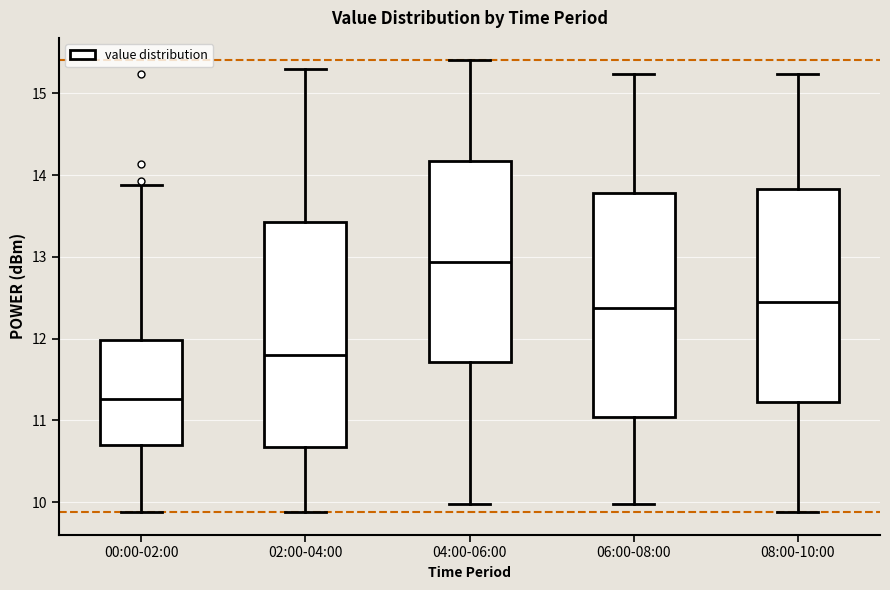

Where is the lower edge of the box for 08:00-10:00 on the y-axis? The values are not printed on the chart, so give them approximately, as read against the axis.

11.2